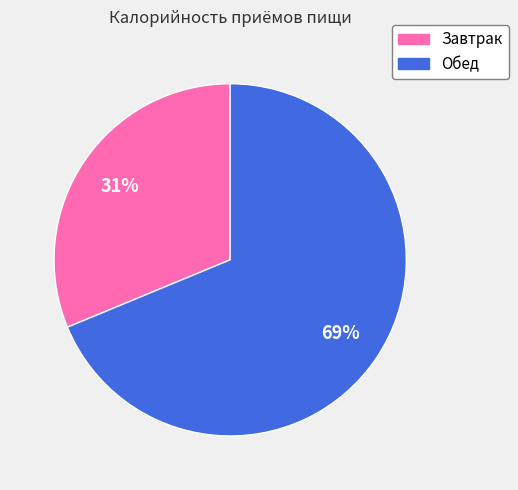

Does Обед represent more than half of the total?

Yes